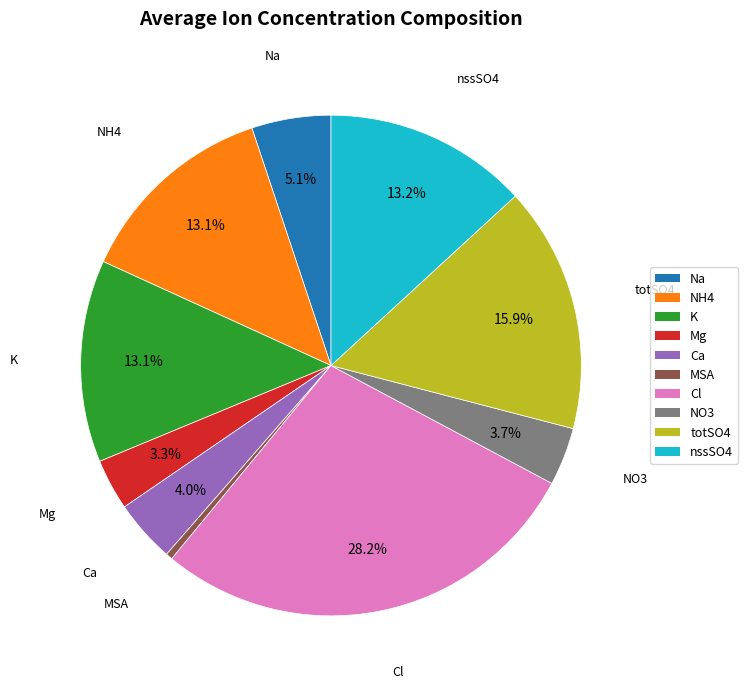

Do K and totSO4 together represent more than half of the pie?

No